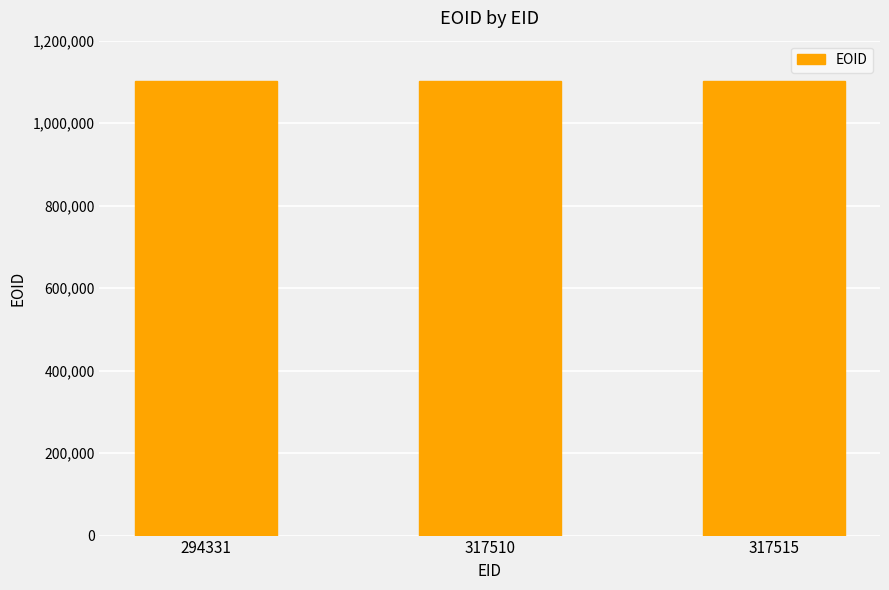

Approximately how many times larger is the value at 294331 compared to 317515?

1.0